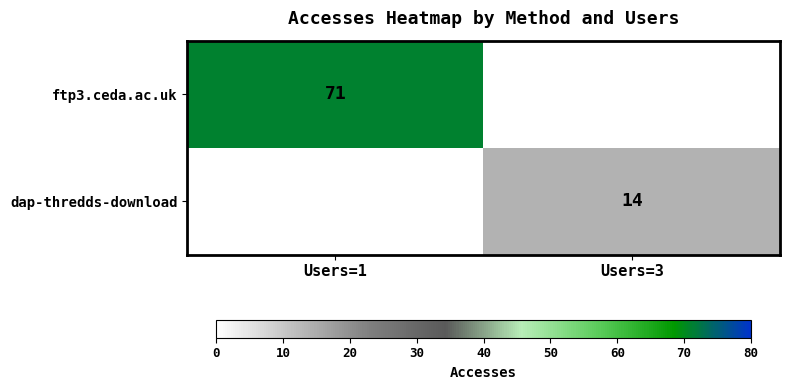

Is the value of ftp3.ceda.ac.uk at Users=1 greater than the value of dap-thredds-download at Users=3?

Yes